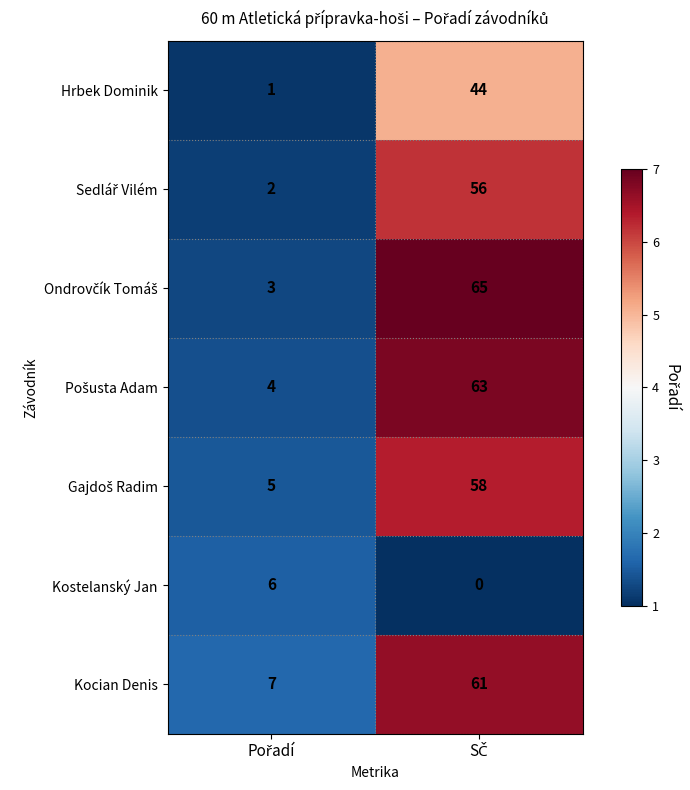

What is the maximum value shown in the chart?

65